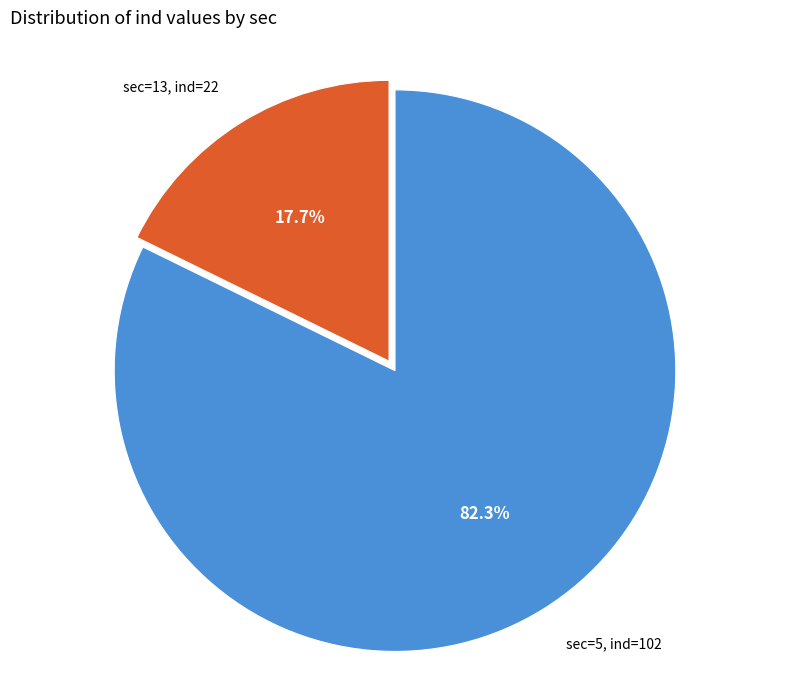

The sec=5, ind=102 slice represents 88% of the pie. True or false?

False